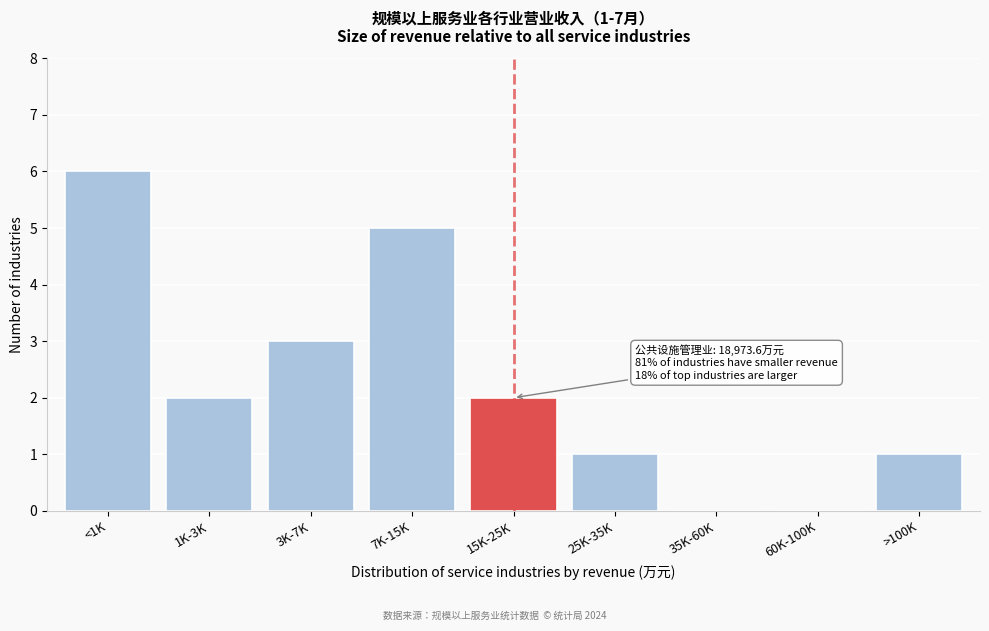

Reading left to right, what are all the values shown in this chart?

<1K=6	1K-3K=2	3K-7K=3	7K-15K=5	15K-25K=2	25K-35K=1	35K-60K=0	60K-100K=0	>100K=1